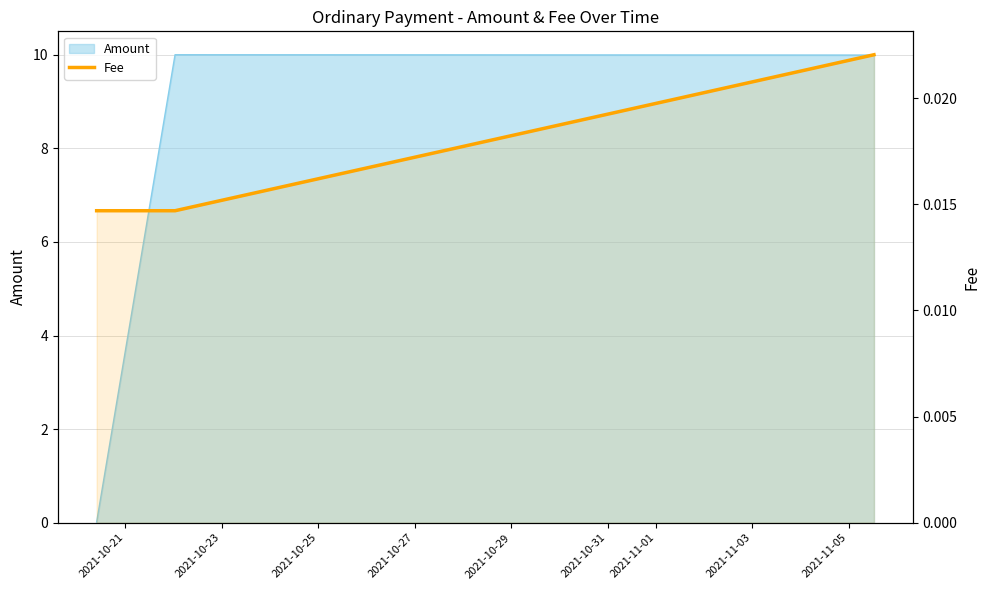

Count the number of categories in the chart.

3